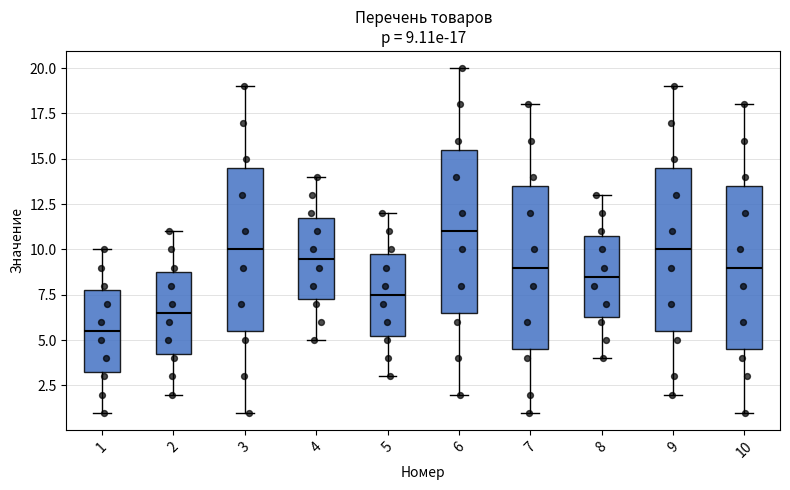

Which box has the highest median line?

6